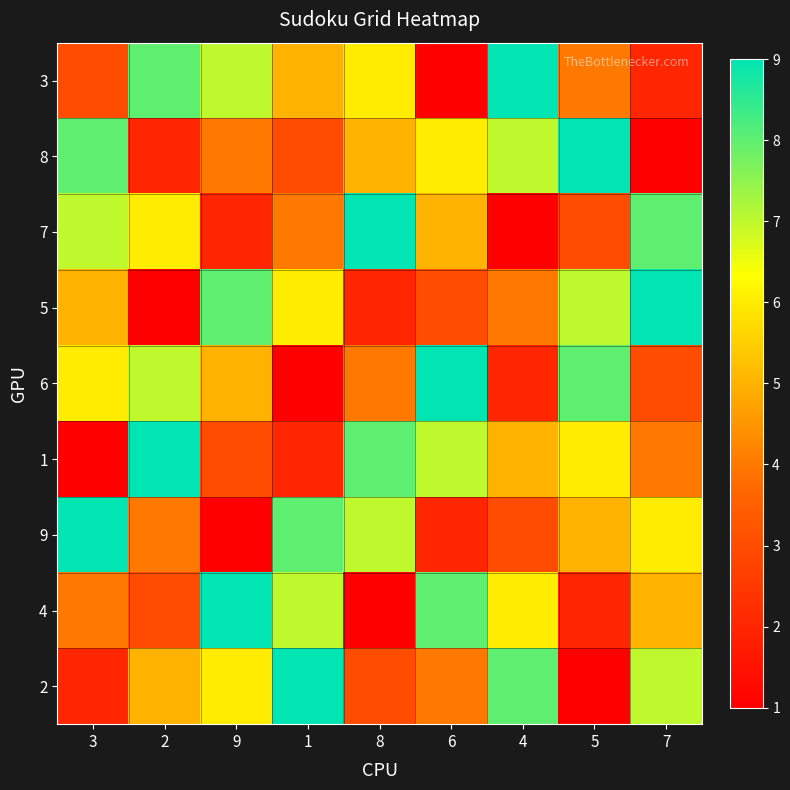

At which category is the sum across all series the highest?

3